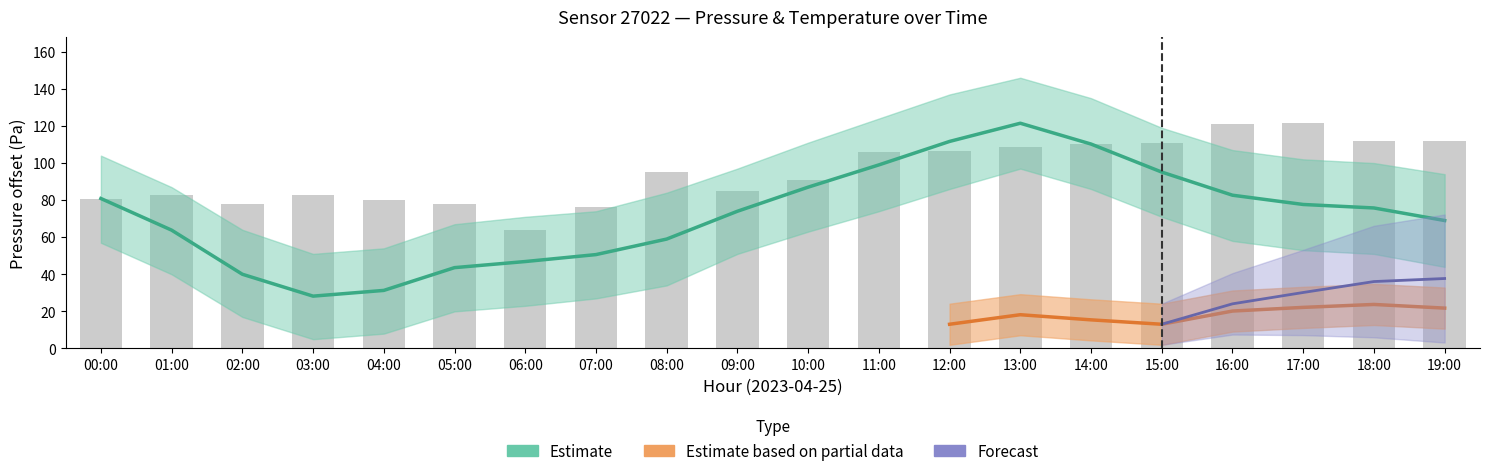

Is it true that the value at 15:00 is 110.9?

True